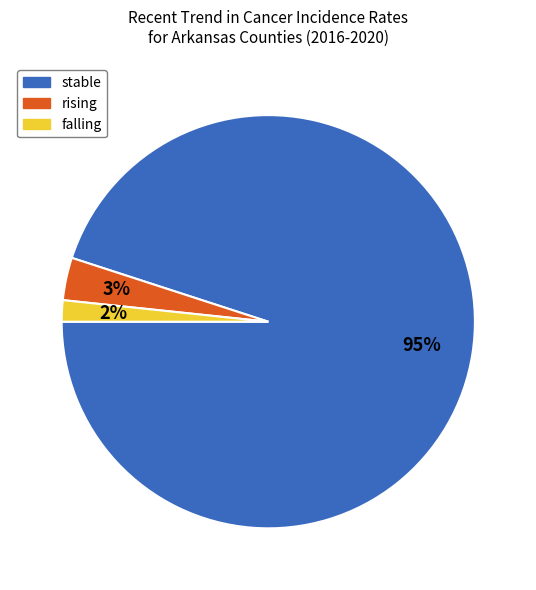

How many slices are in this pie chart?

3